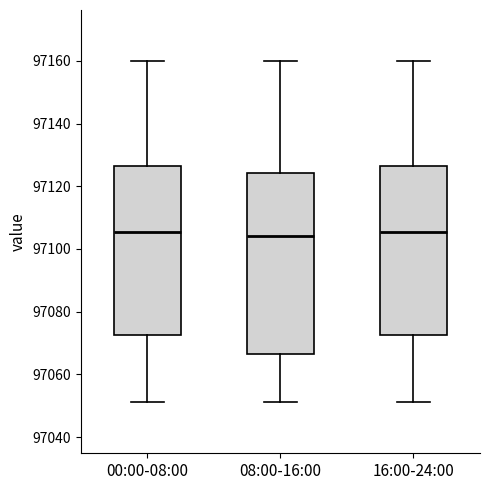

Reading left to right, transcribe this box plot: for each box, give where its median line is, the range the box spans, and where its two whiskers end, as read against the y-axis. The values are not printed on the chart, so give them approximately, as read against the axis.

00:00-08:00: median 97106, box 97072 to 97126, whiskers 97052 to 97160
08:00-16:00: median 97104, box 97066 to 97124, whiskers 97052 to 97160
16:00-24:00: median 97106, box 97072 to 97126, whiskers 97052 to 97160